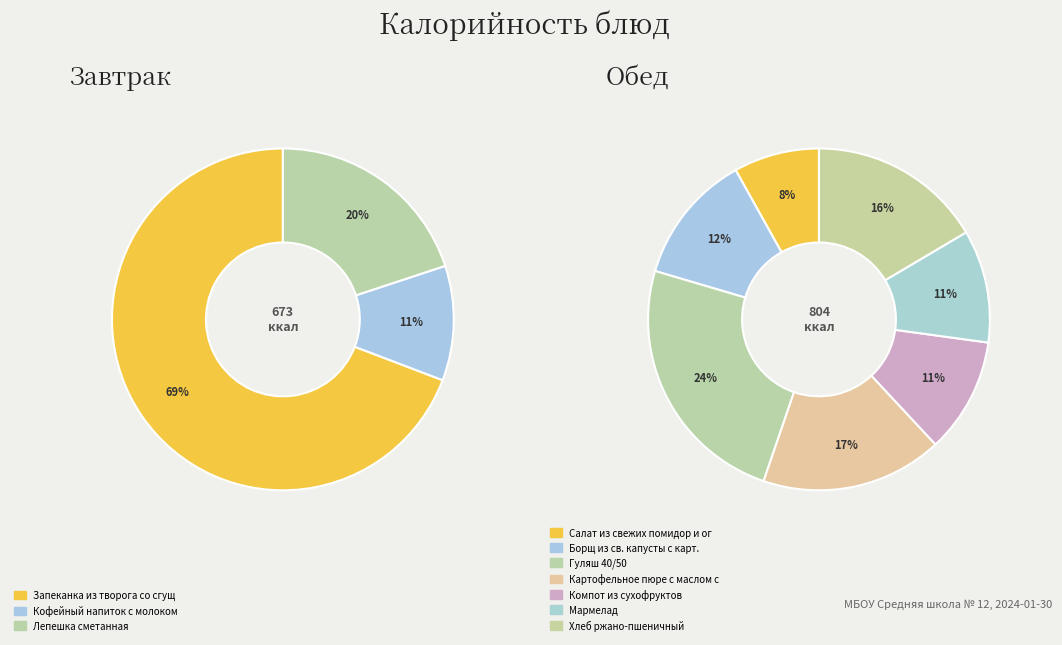

How many segments does this pie chart have?

10